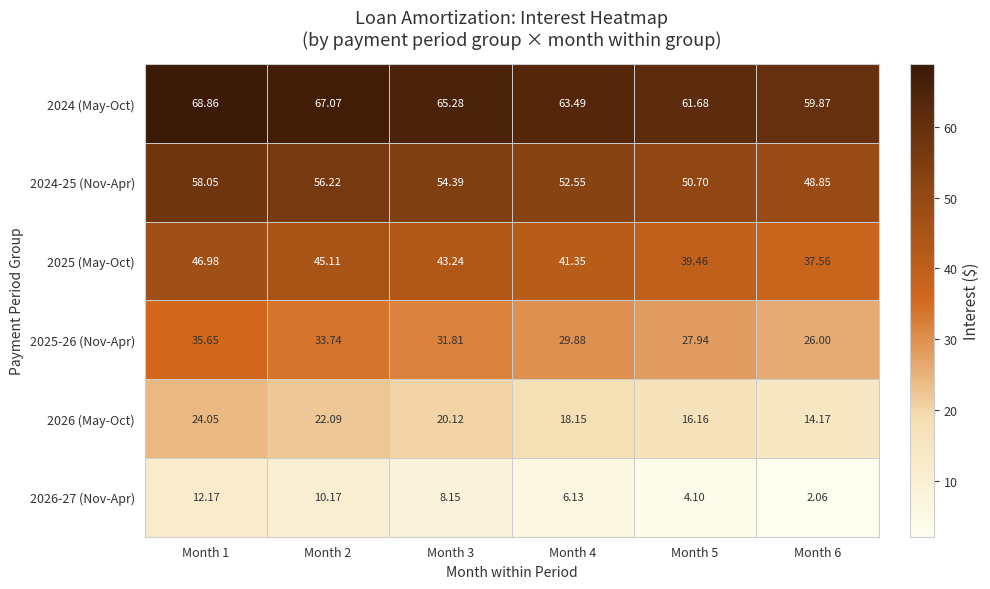

Which series has the widest spread of values?

2026-27 (Nov-Apr)